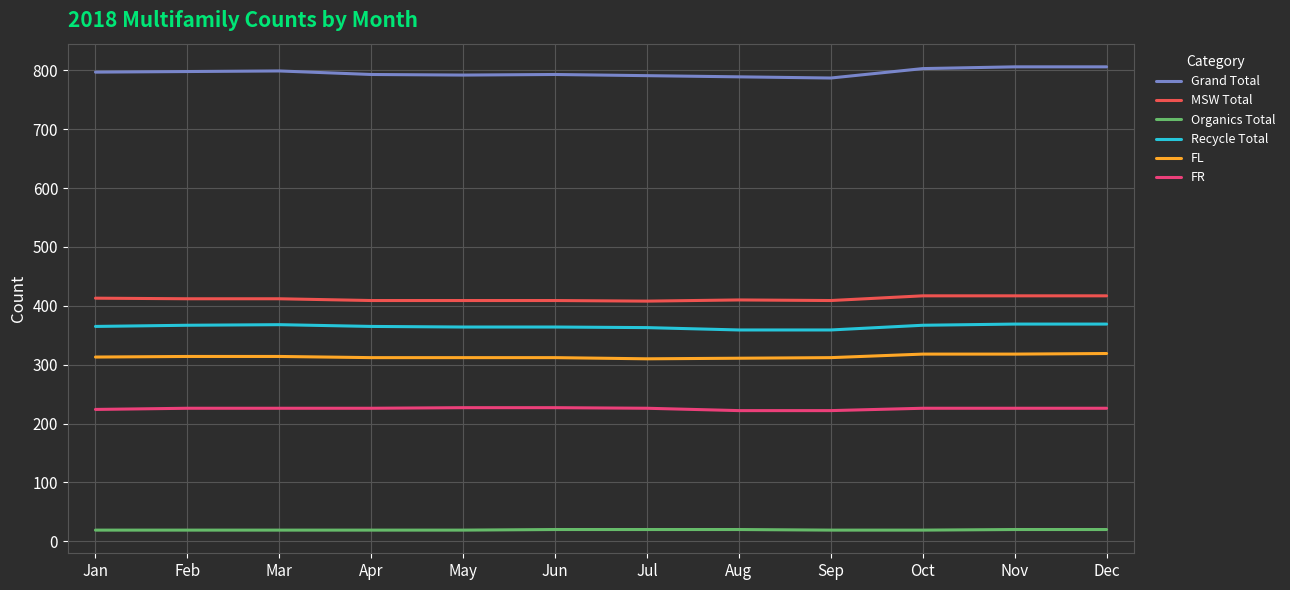

Which series has the largest range (max minus min)?

Grand Total